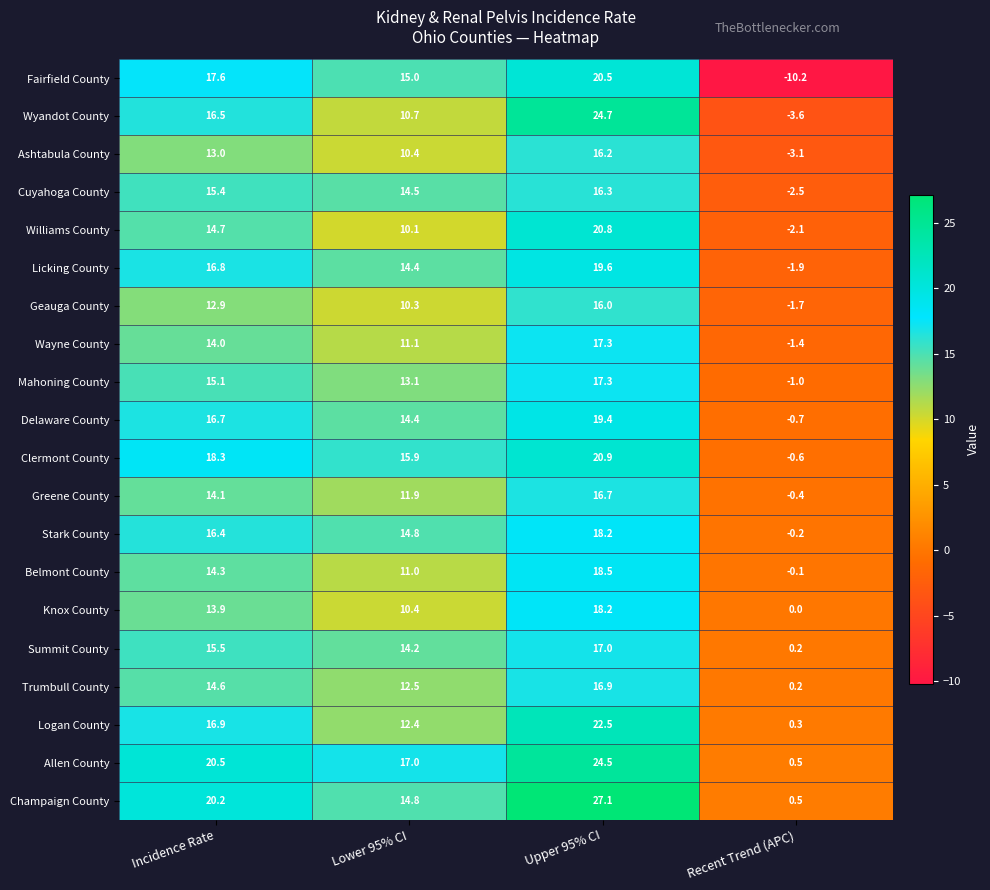

The value of Summit County at Upper 95% CI is 28.8. True or false?

False